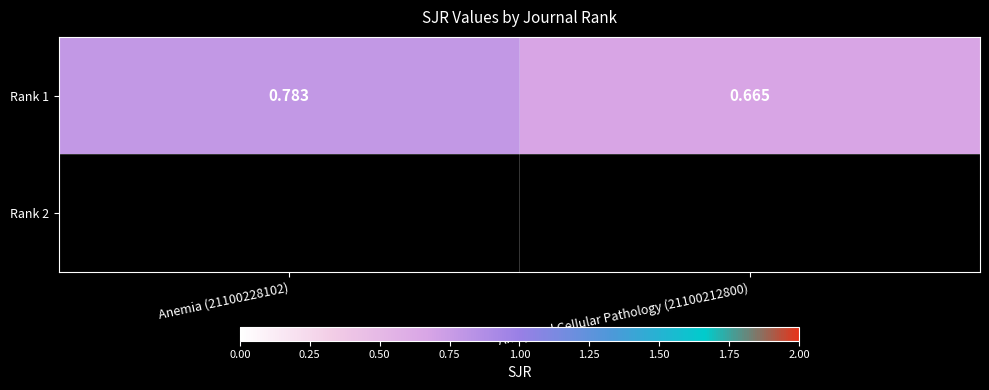

Which label corresponds to the largest value in the chart?

Anemia (21100228102)